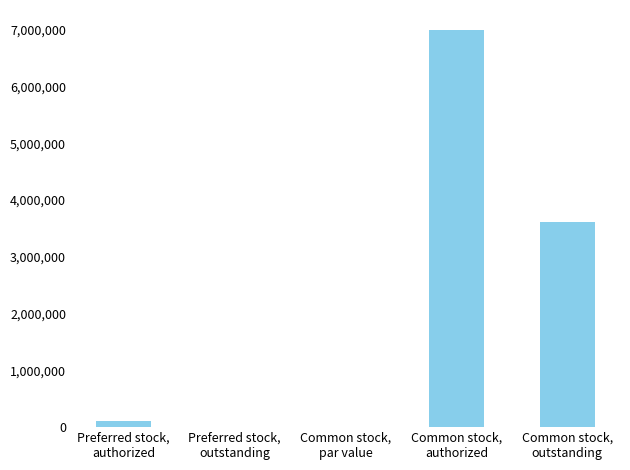

What is the sum of all values?

10716483